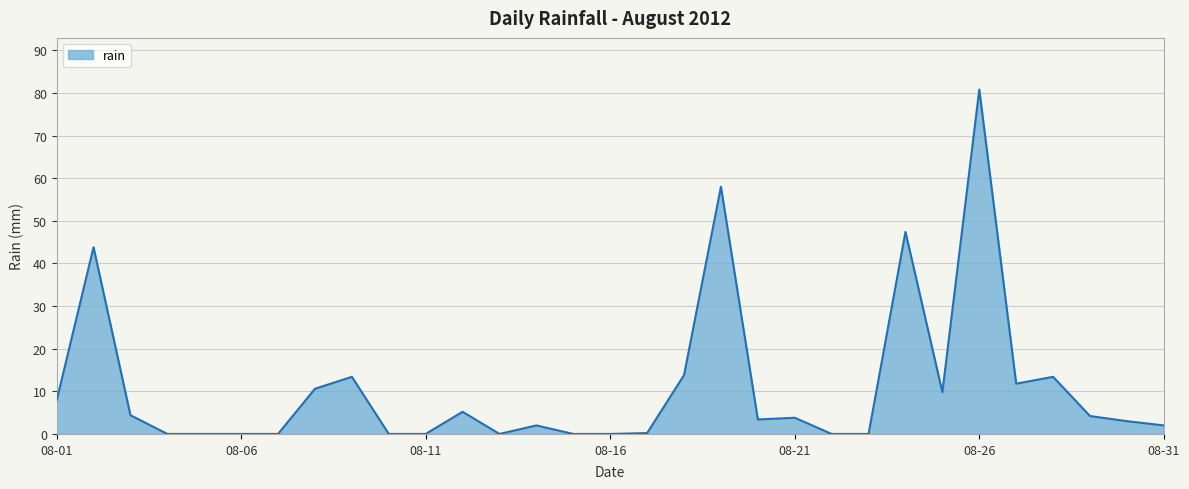

What is the maximum value shown in the chart?

80.8